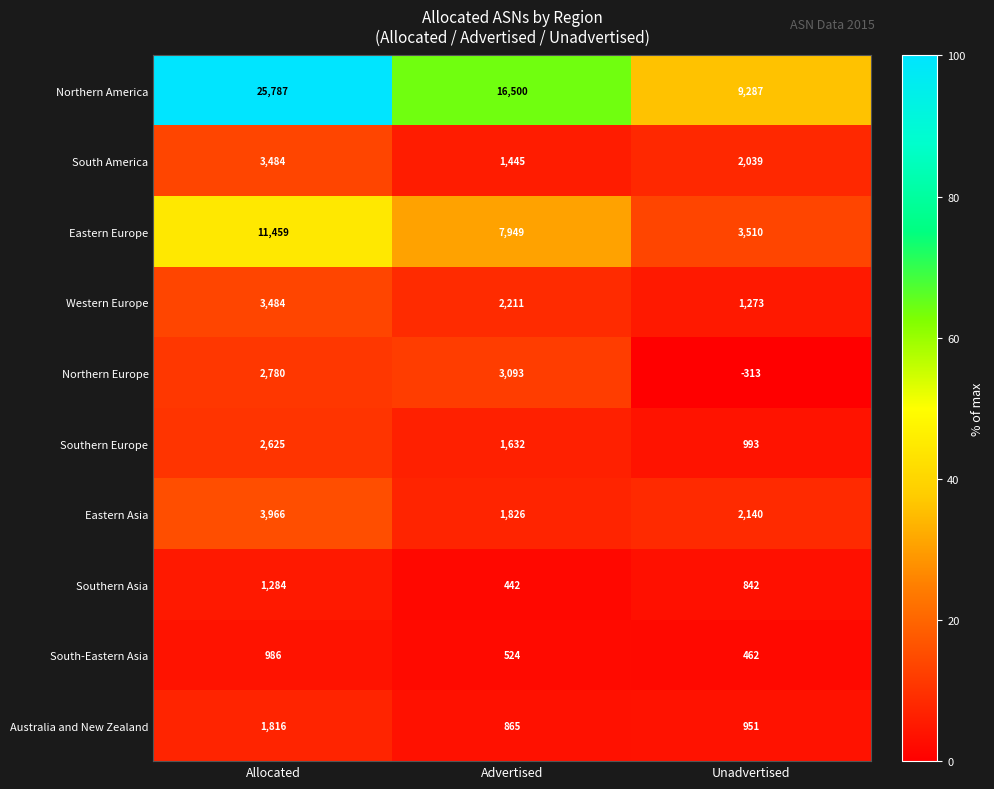

Which series has the largest range (max minus min)?

Northern America